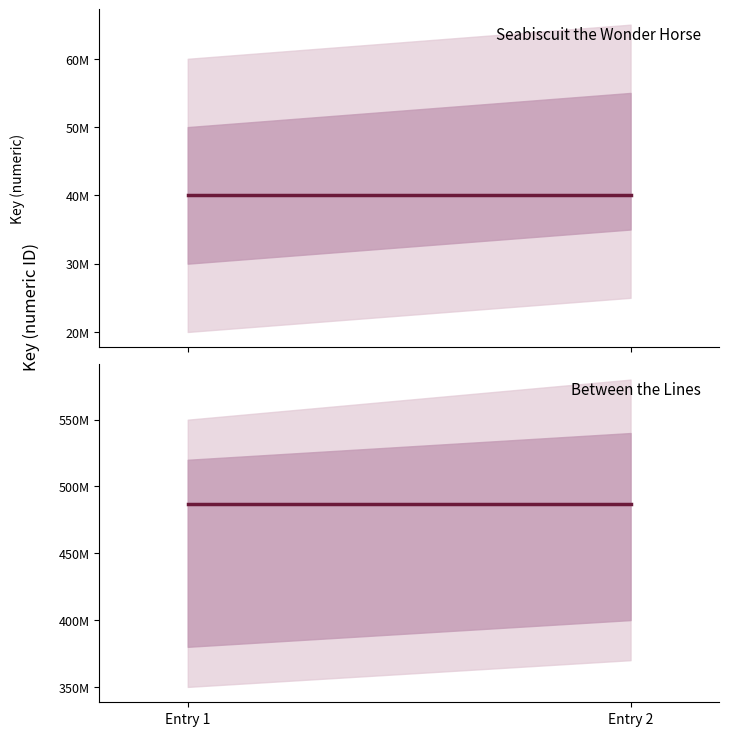

Which series has the largest total across all categories?

Between the Lines